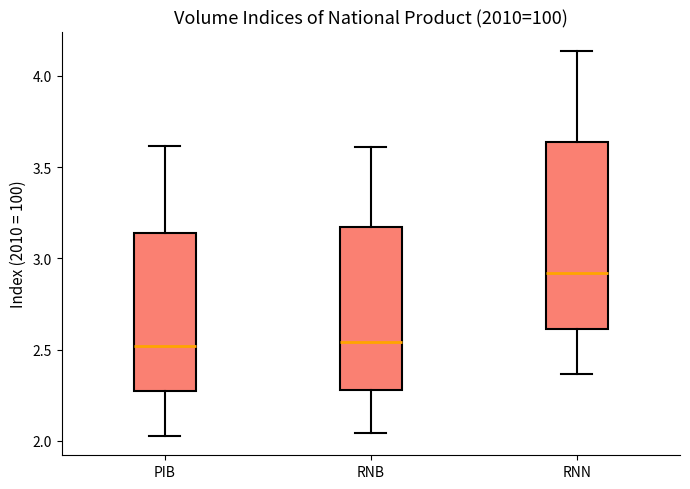

Reading left to right, transcribe this box plot: for each box, give where its median line is, the range the box spans, and where its two whiskers end, as read against the y-axis. The values are not printed on the chart, so give them approximately, as read against the axis.

PIB: median 2.50, box 2.30 to 3.15, whiskers 2.05 to 3.60
RNB: median 2.55, box 2.30 to 3.15, whiskers 2.05 to 3.60
RNN: median 2.90, box 2.60 to 3.65, whiskers 2.35 to 4.15